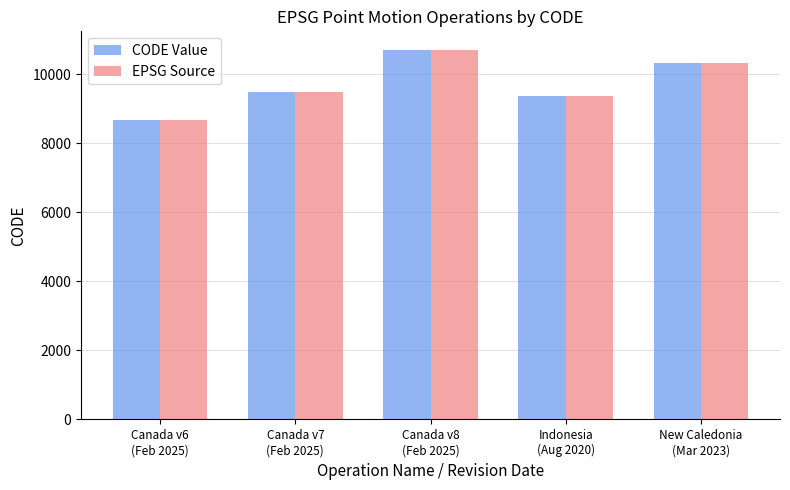

Read the EPSG Source value at New Caledonia
(Mar 2023), to the nearest 10.

10320